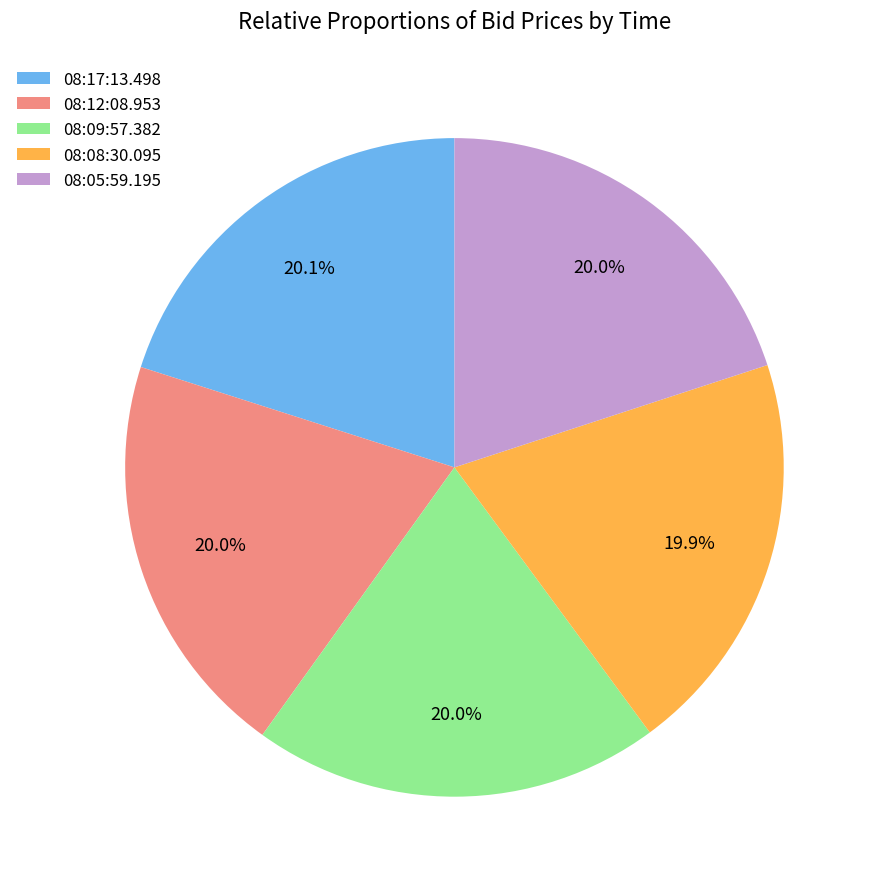

To the nearest percent, what percentage of the pie is 08:05:59.195?

20%